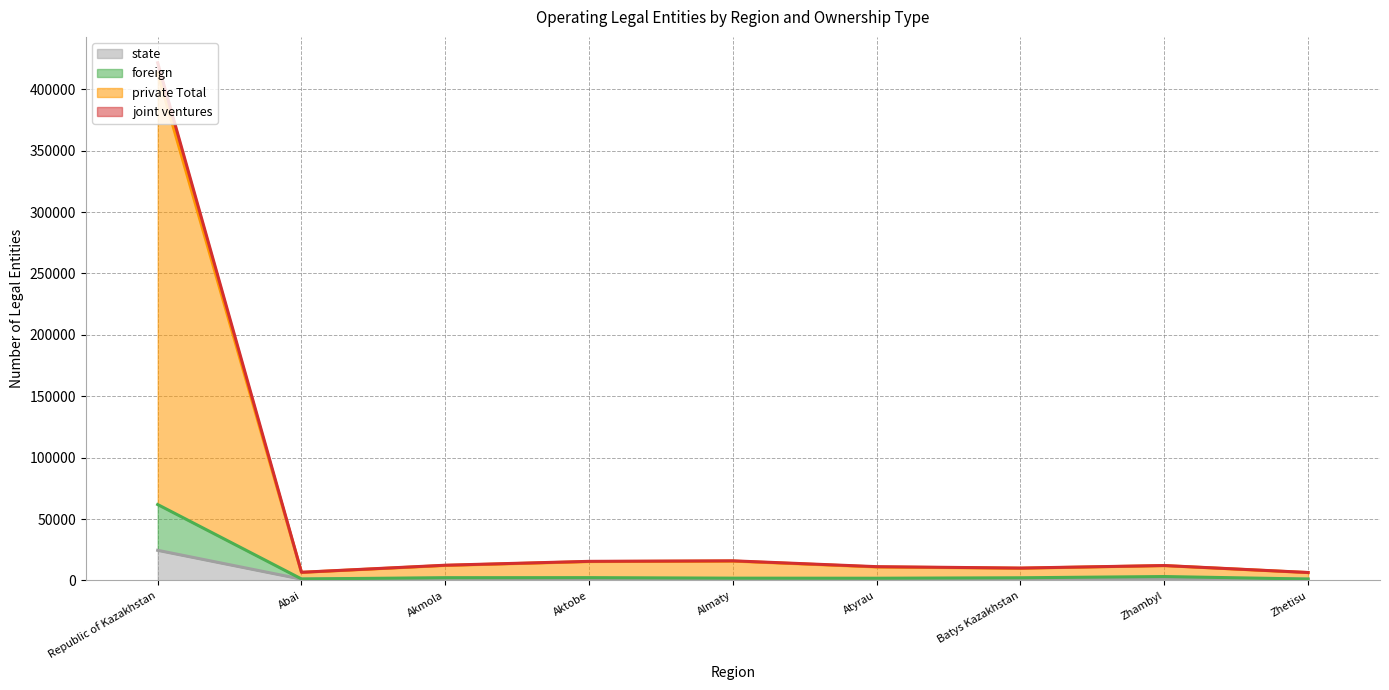

At which category is the sum across all series the highest?

Republic of Kazakhstan